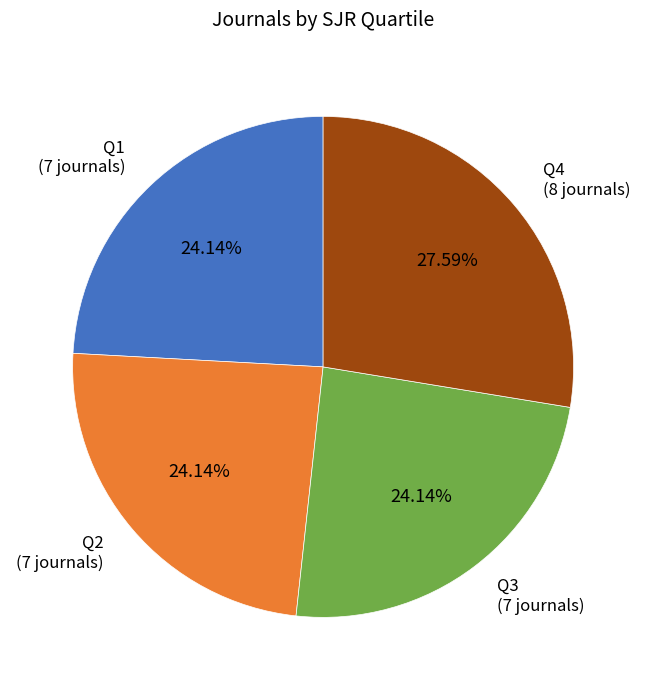

What percentage is NOT represented by Q3?

75.9%